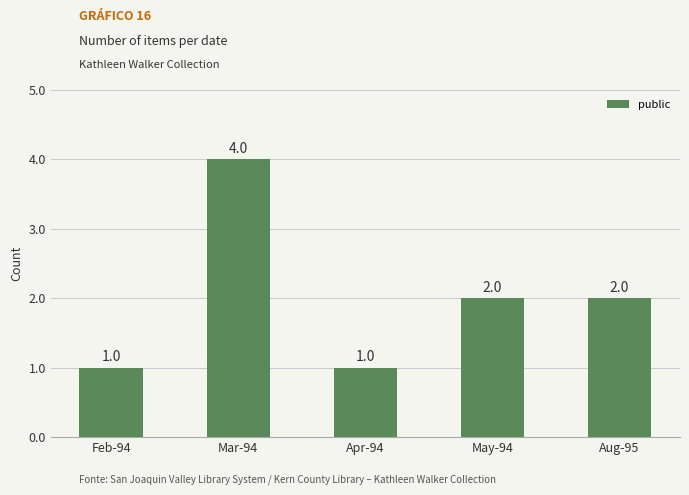

Reading left to right, extract all data points from this chart.

Feb-94=1	Mar-94=4	Apr-94=1	May-94=2	Aug-95=2